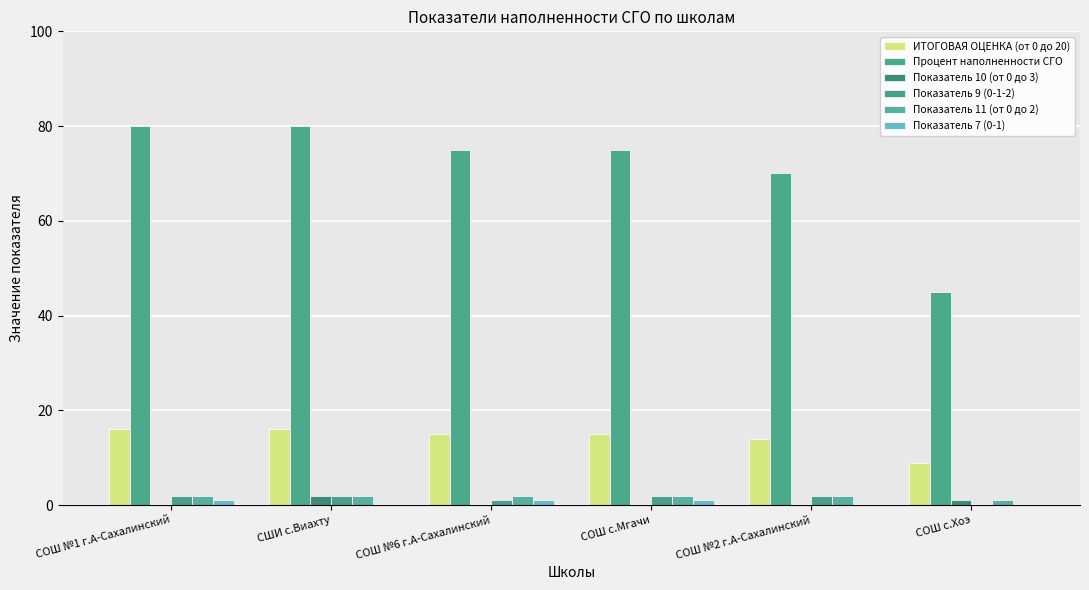

What is the value of the Процент наполненности СГО bar at the 1st from the left?

80